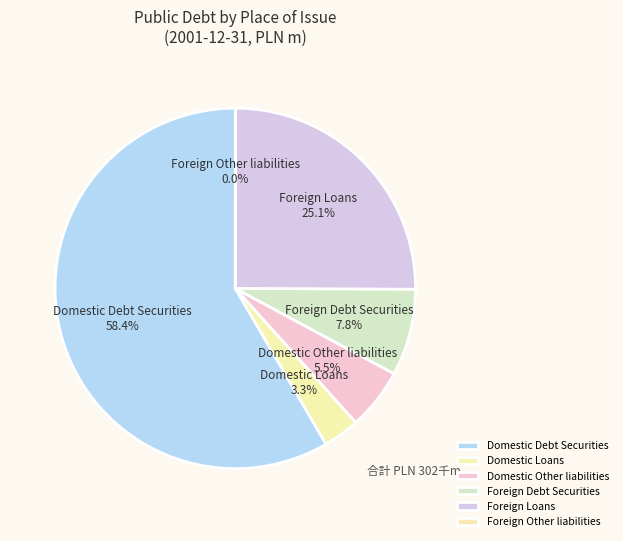

What is the ratio of the value at Foreign Loans to the value at Domestic Debt Securities?

0.4